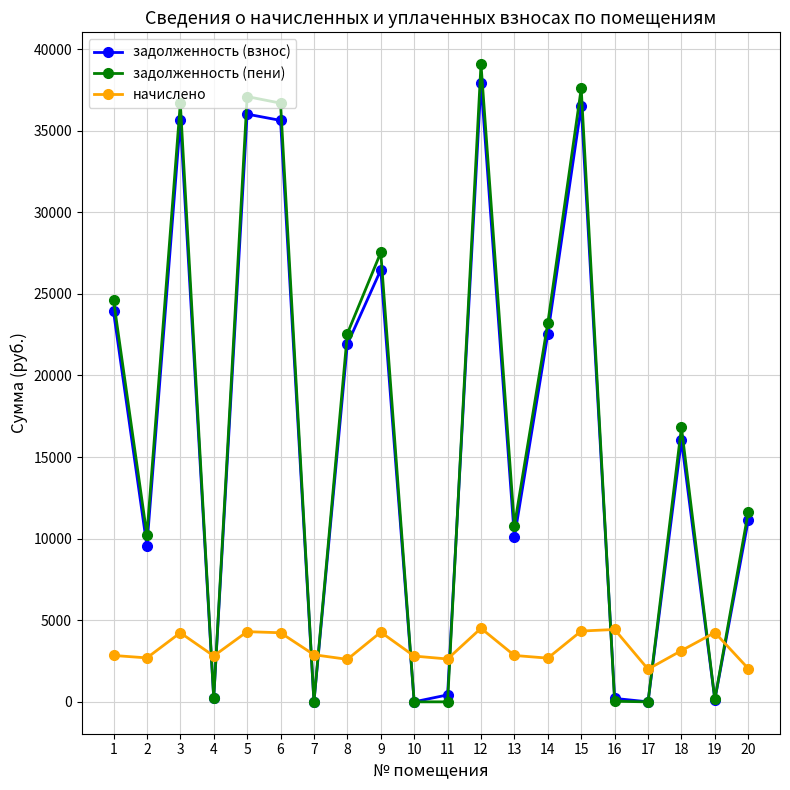

What is the sum of all начислено values?

66535.9